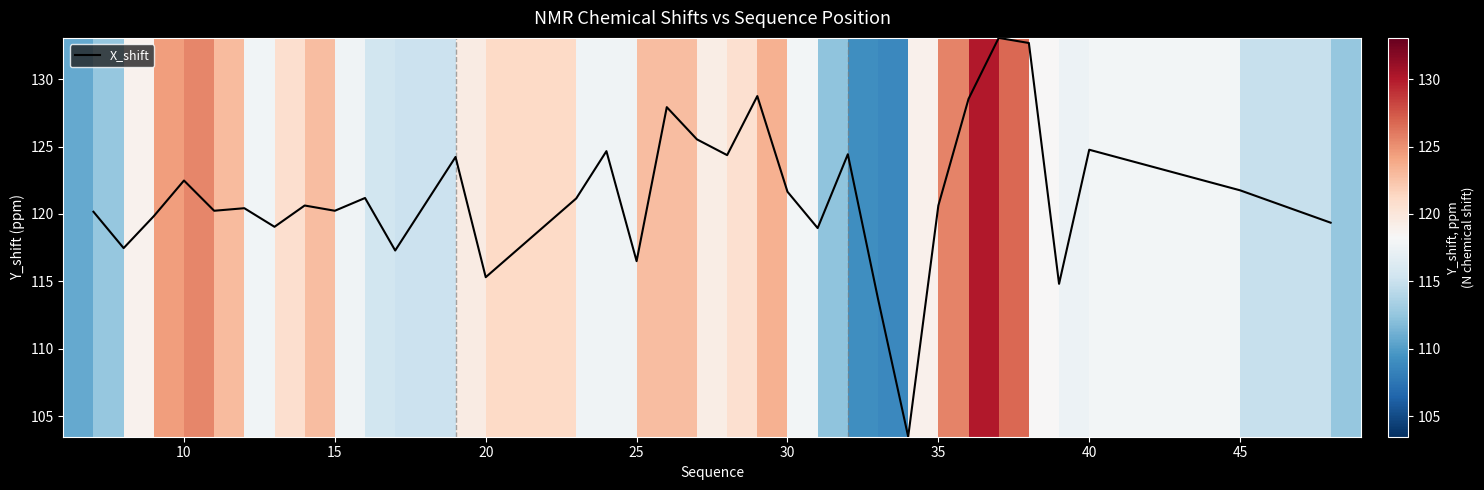

What is the greatest value displayed?

133.1